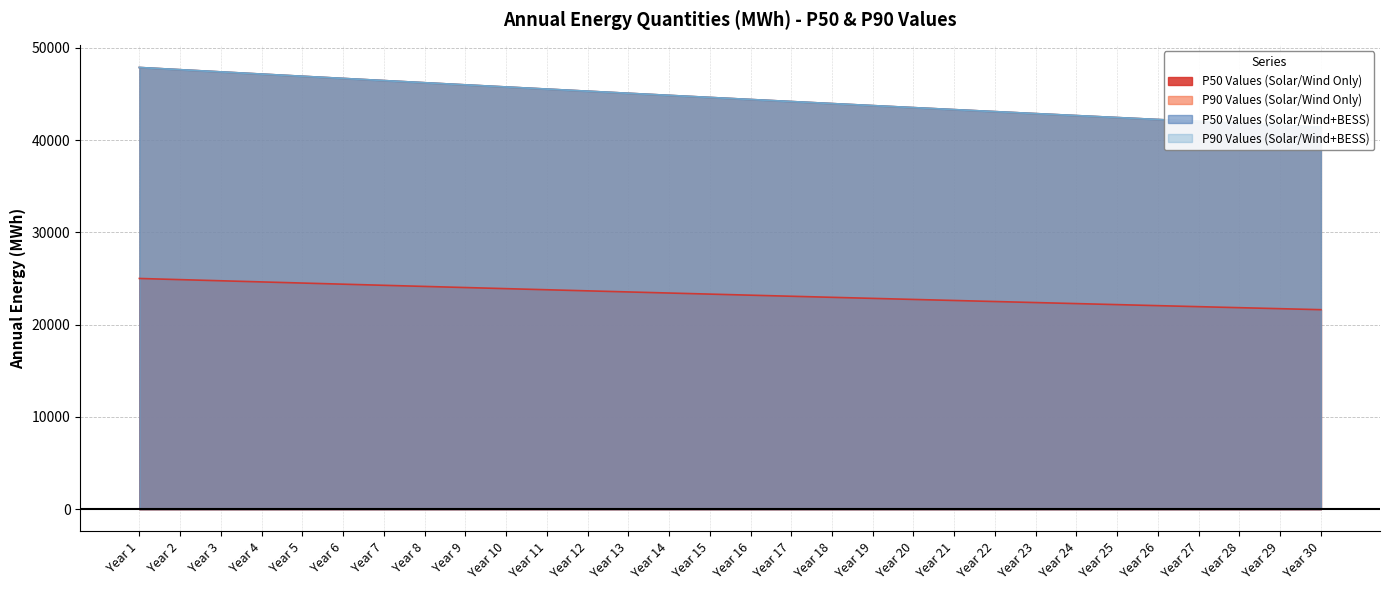

The value of P50 Values (Solar/Wind Only) at Year 22 is 22502.2. True or false?

True